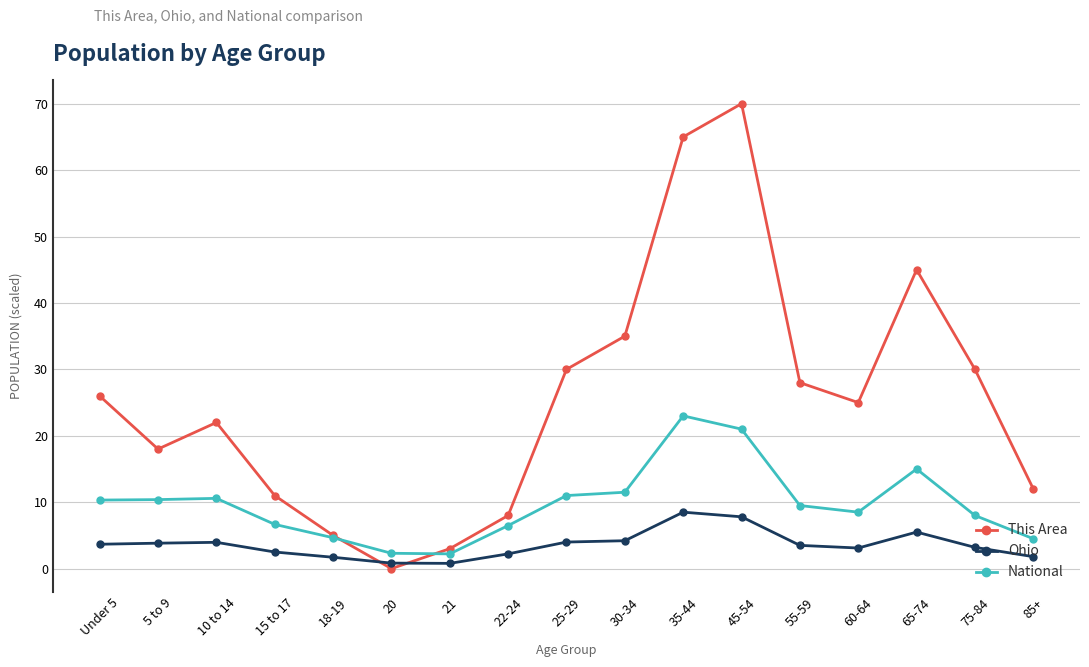

List the series in order of their peak value, lowest first.

Ohio, National, This Area